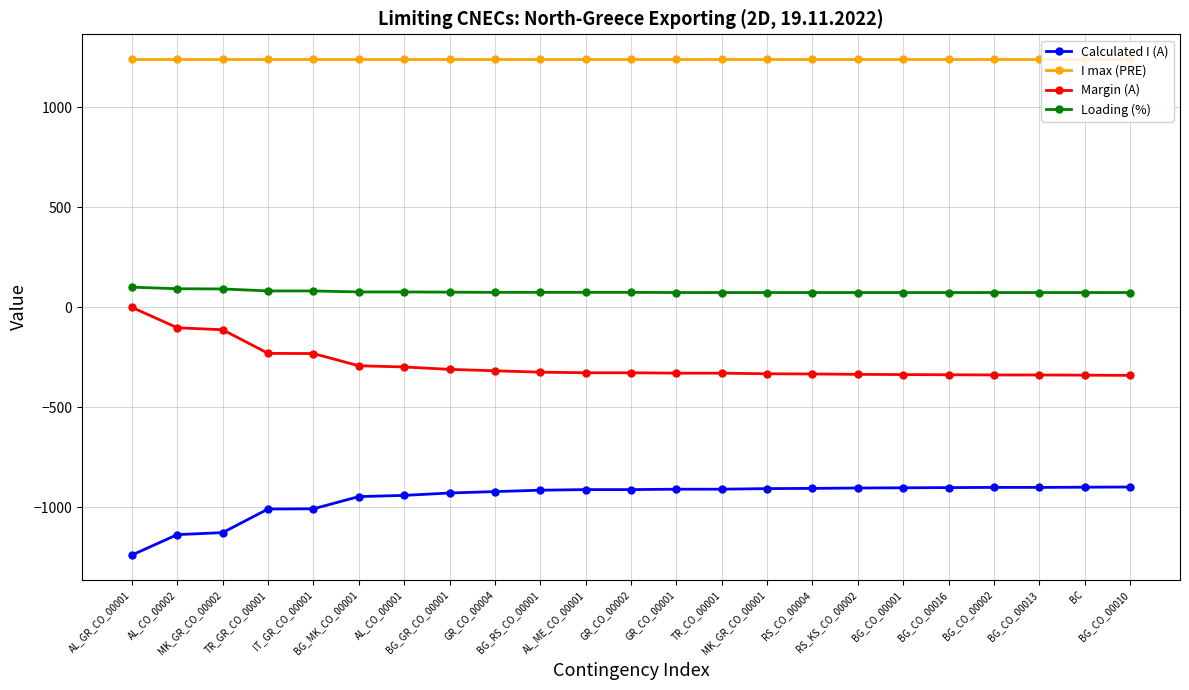

What is the sum of the Calculated I (A) values at BG_CO_00013 and BG_CO_00001?

-1804